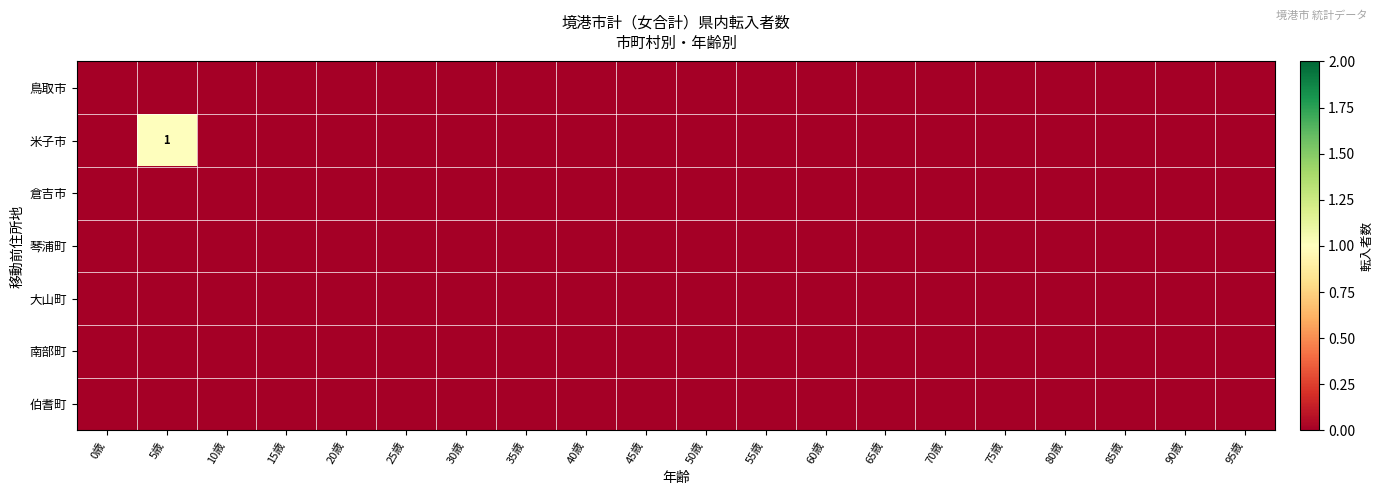

Which series has the largest total across all categories?

米子市